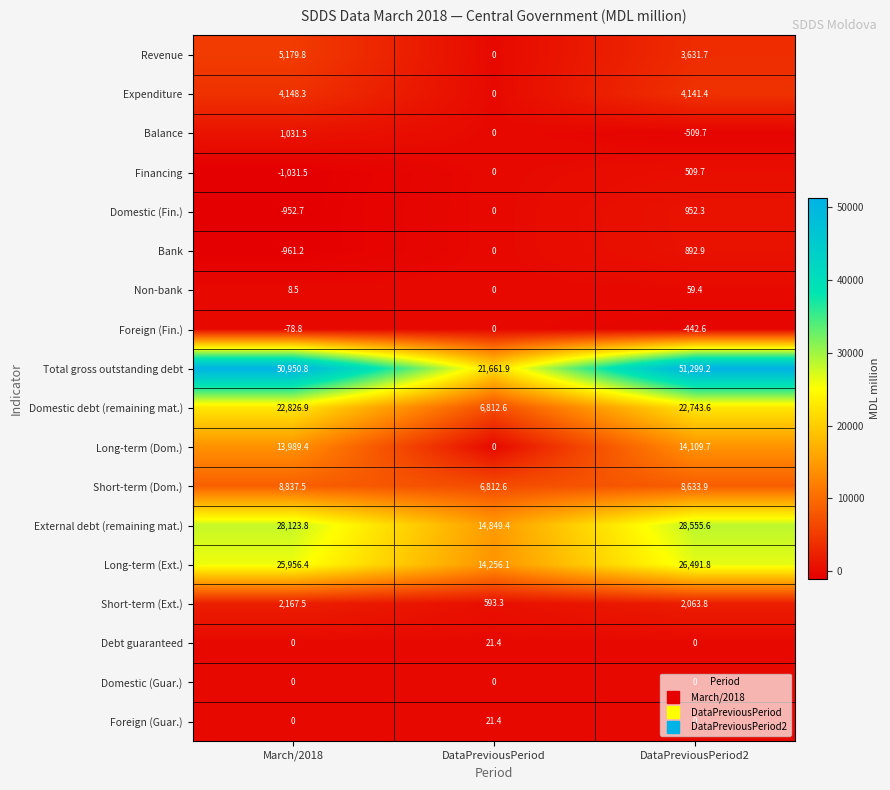

What is the sum of all Short-term (Ext.) values?

4824.6